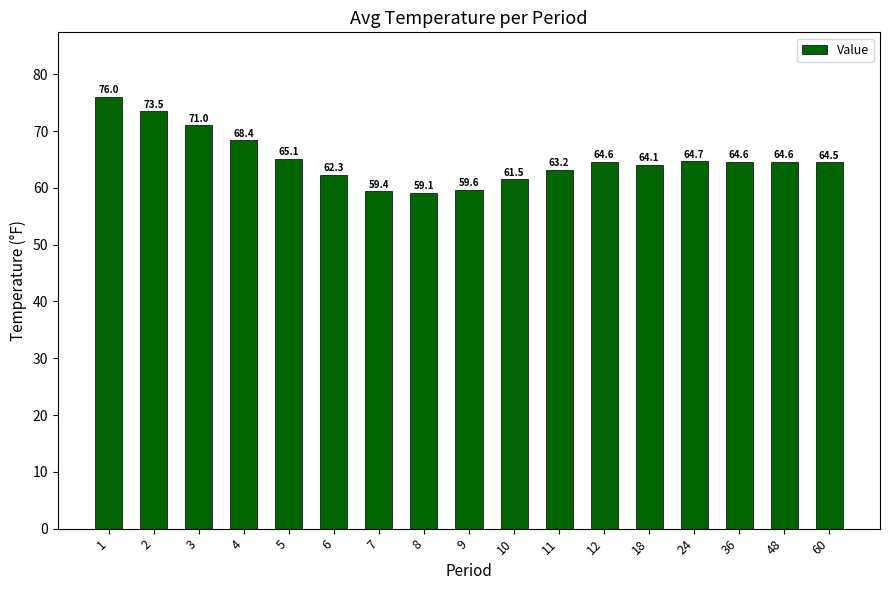

Are the bars horizontal?

No